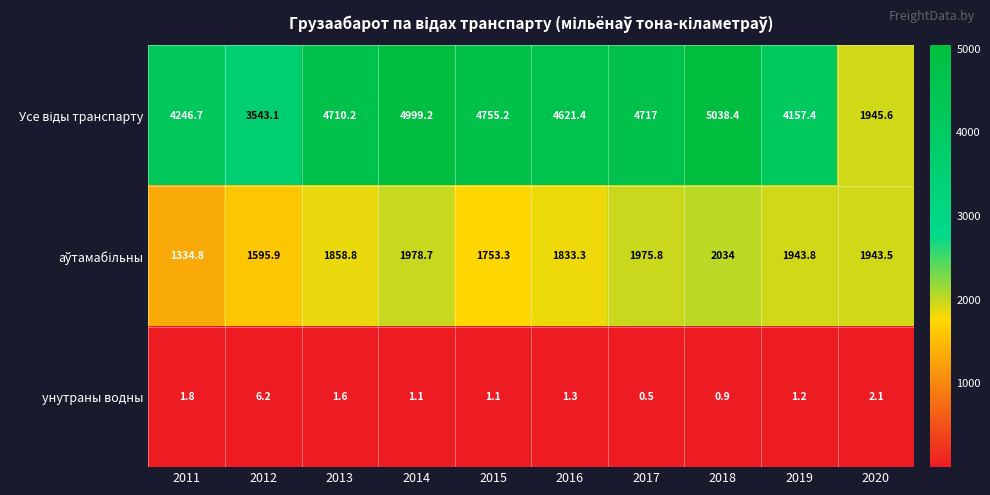

What is the difference between the highest and lowest values at 2016?

4620.1